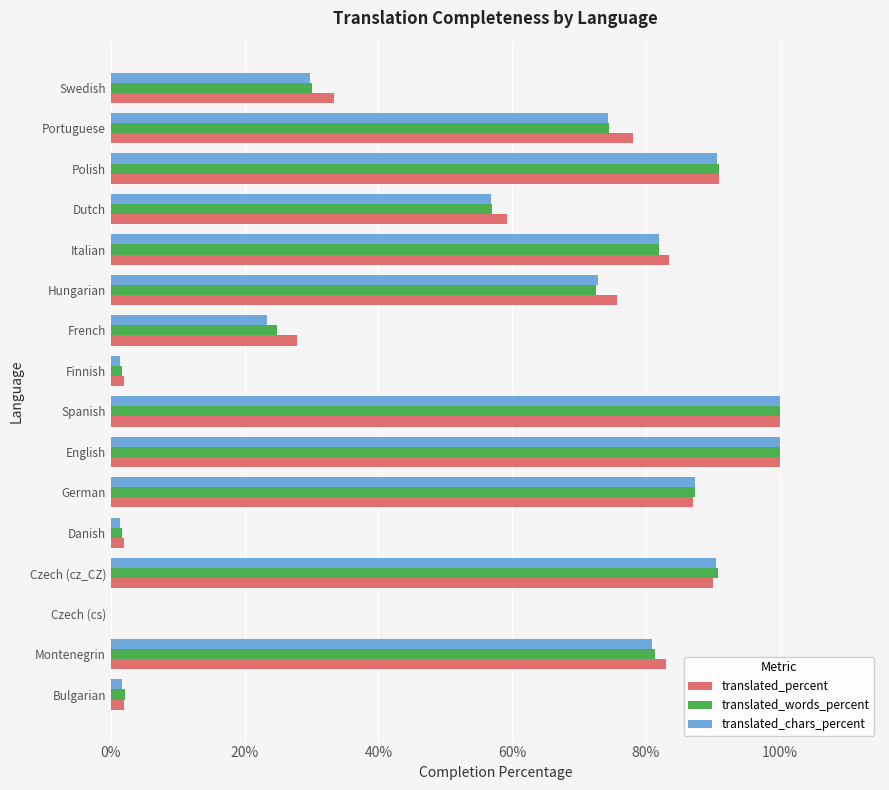

At which label is translated_percent closest to 50?

Dutch